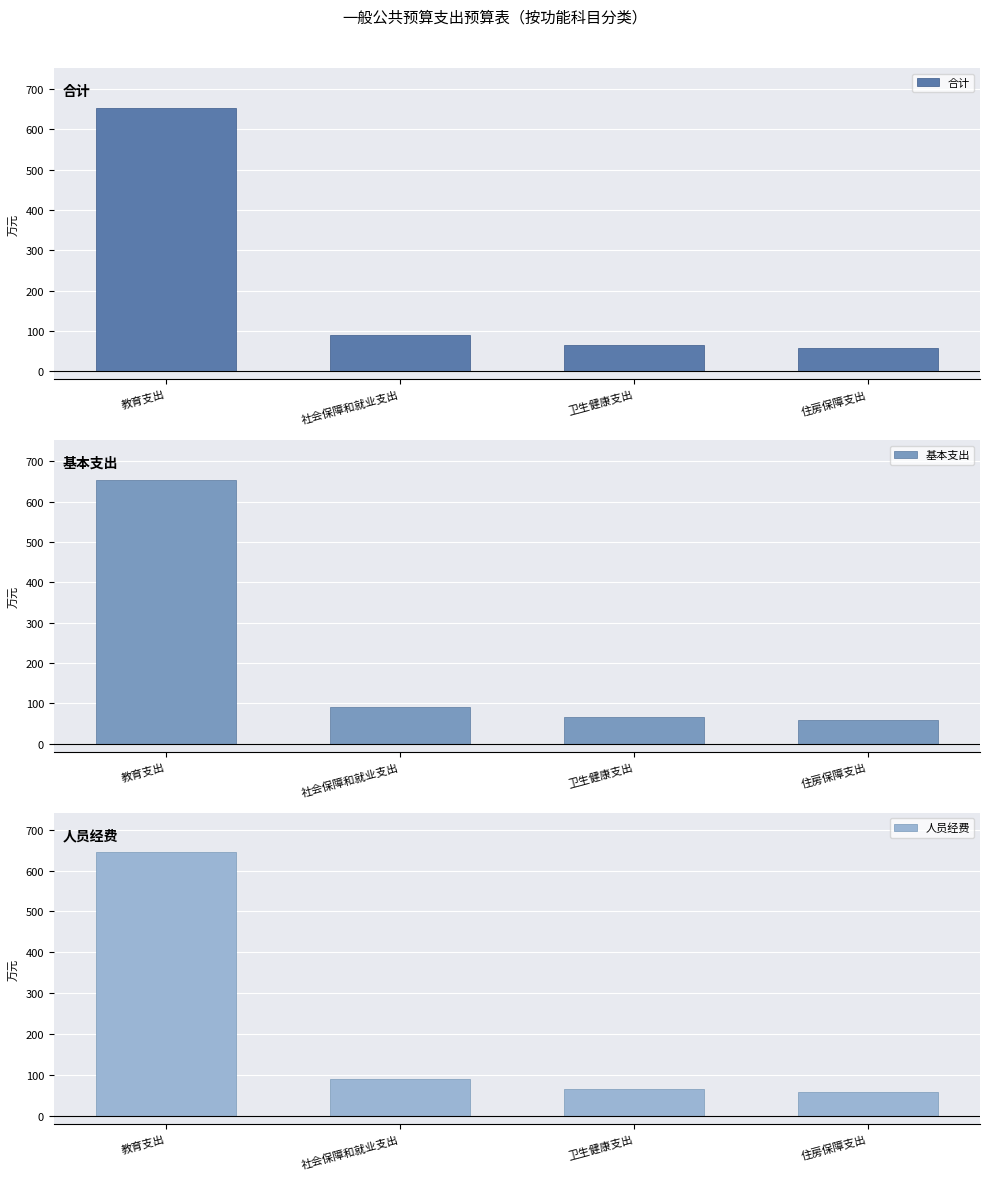

What are all the series names shown in the legend?

合计, 基本支出, 人员经费